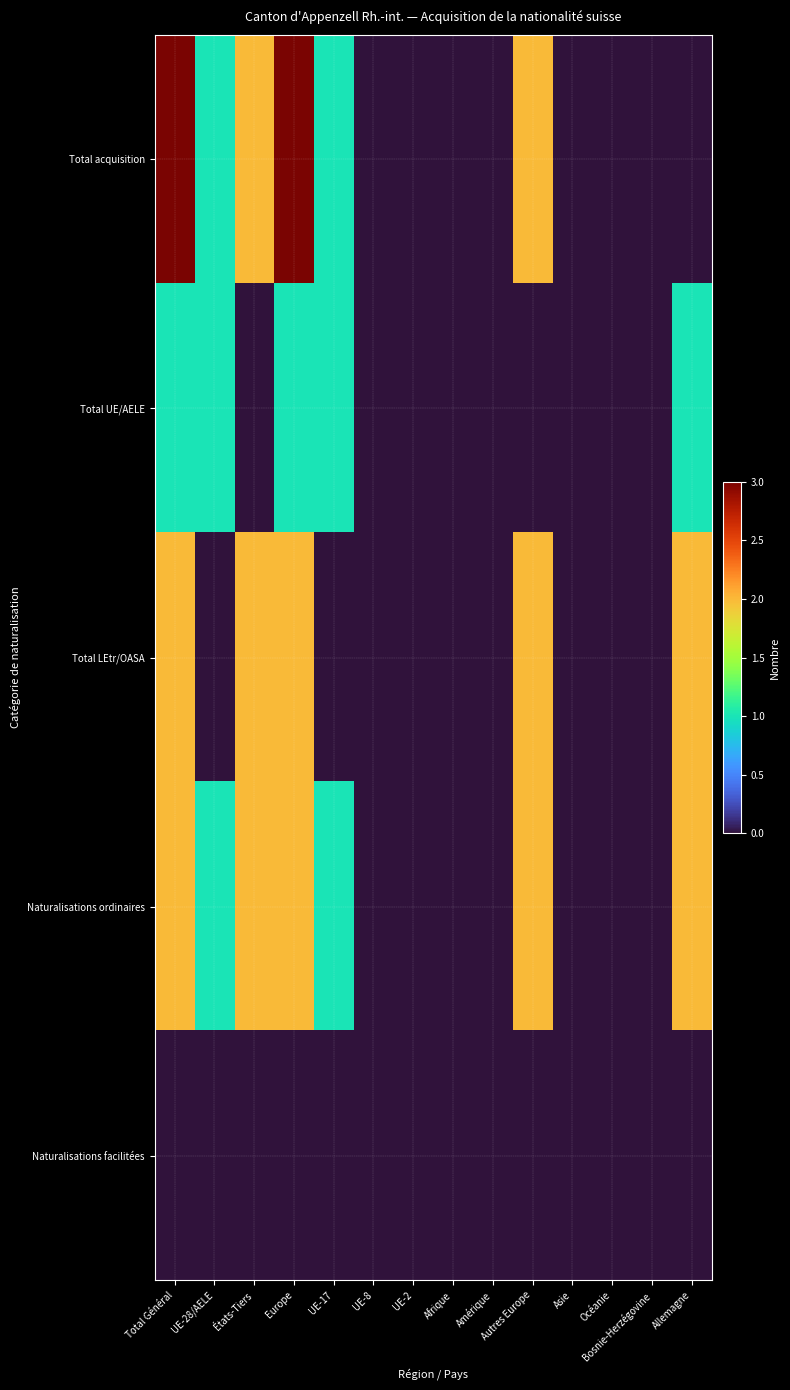

What is the total value across all series at UE-17?

3